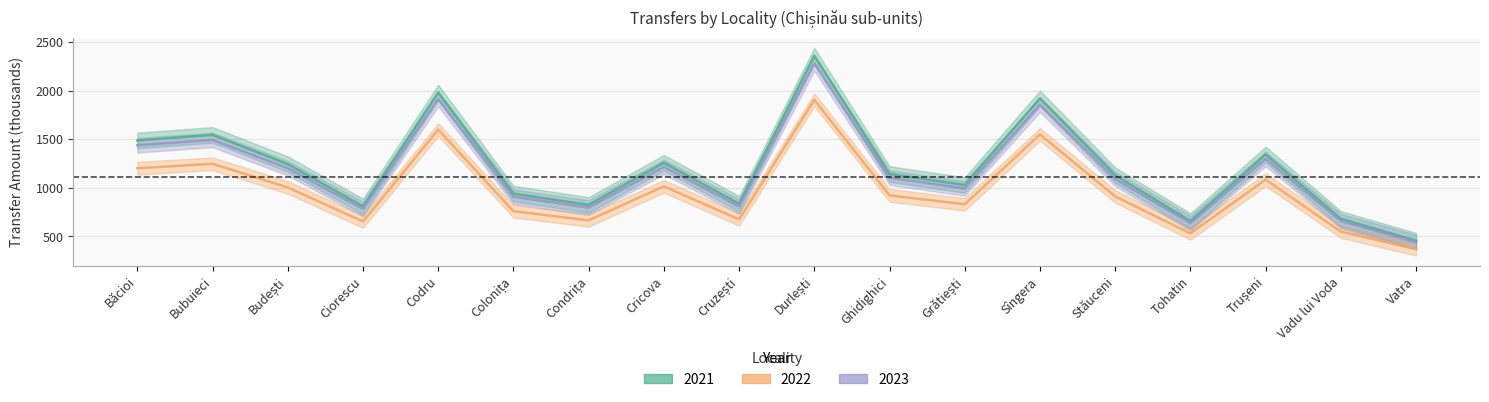

What is the approximate value of 2022 at Vatra?

367.8